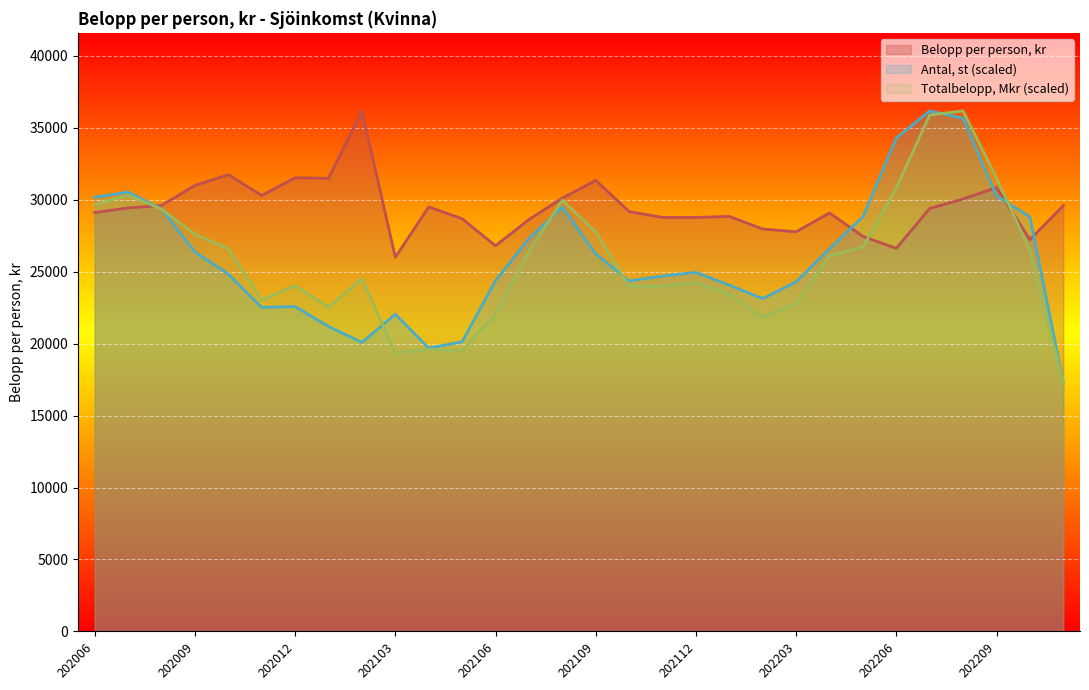

Does the chart display data point markers on the line(s)?

No